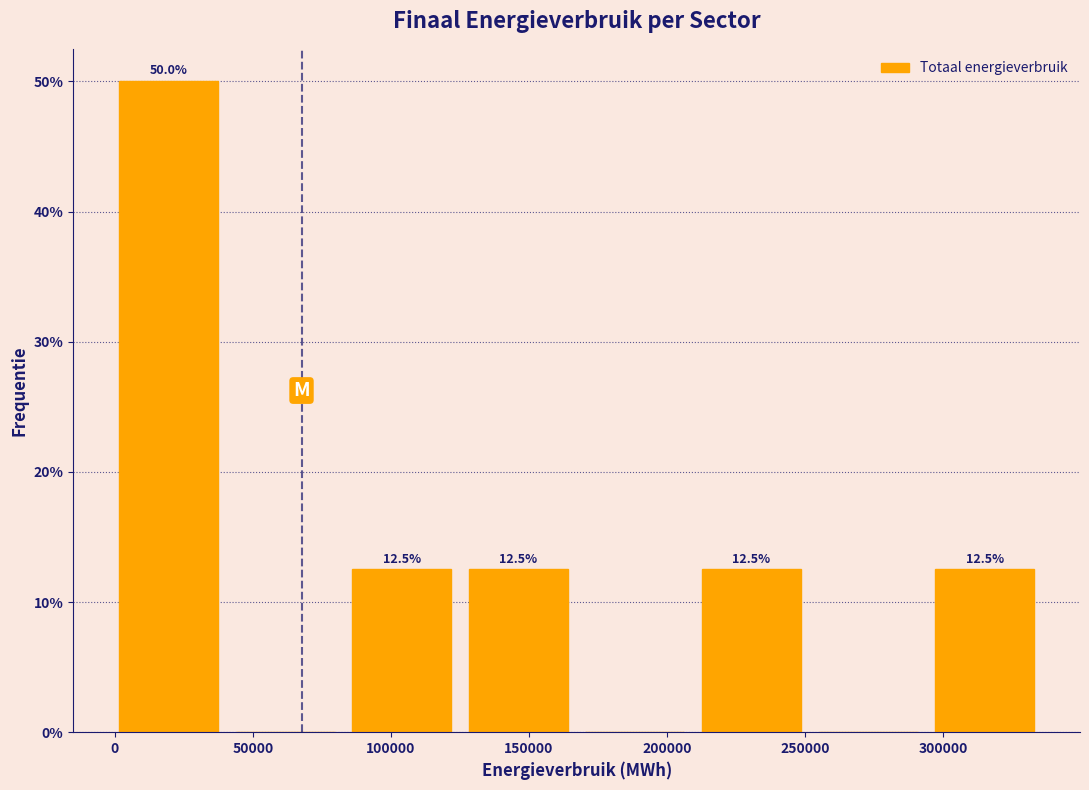

Over which range of the x-axis is the bar tallest?

0 to 45000